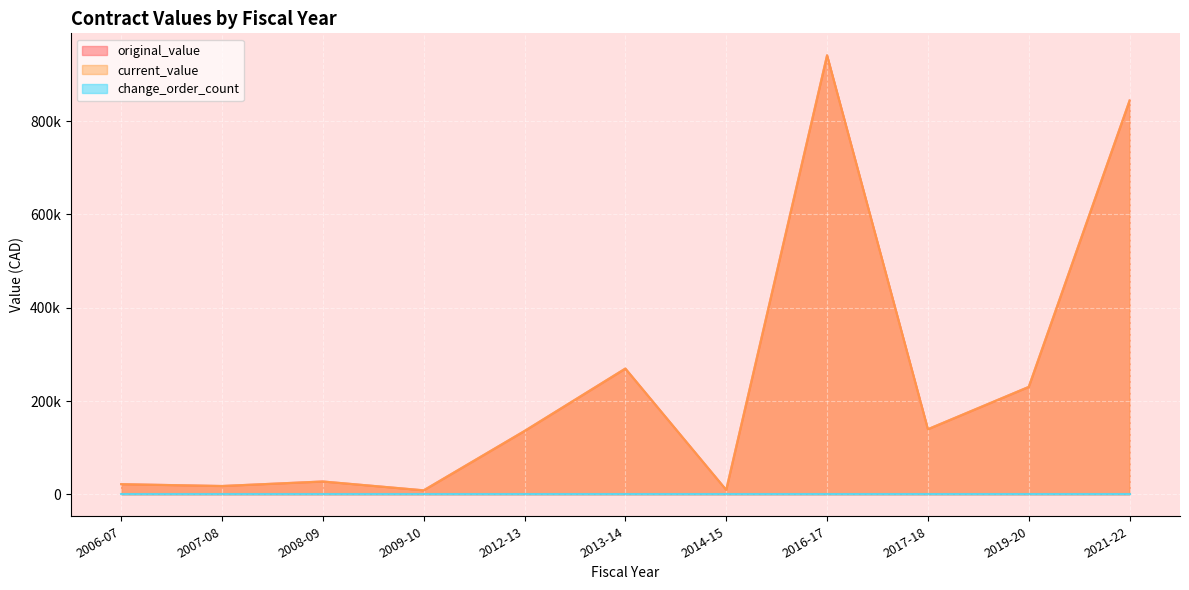

List the series in order of their peak value, highest first.

original_value, current_value, change_order_count